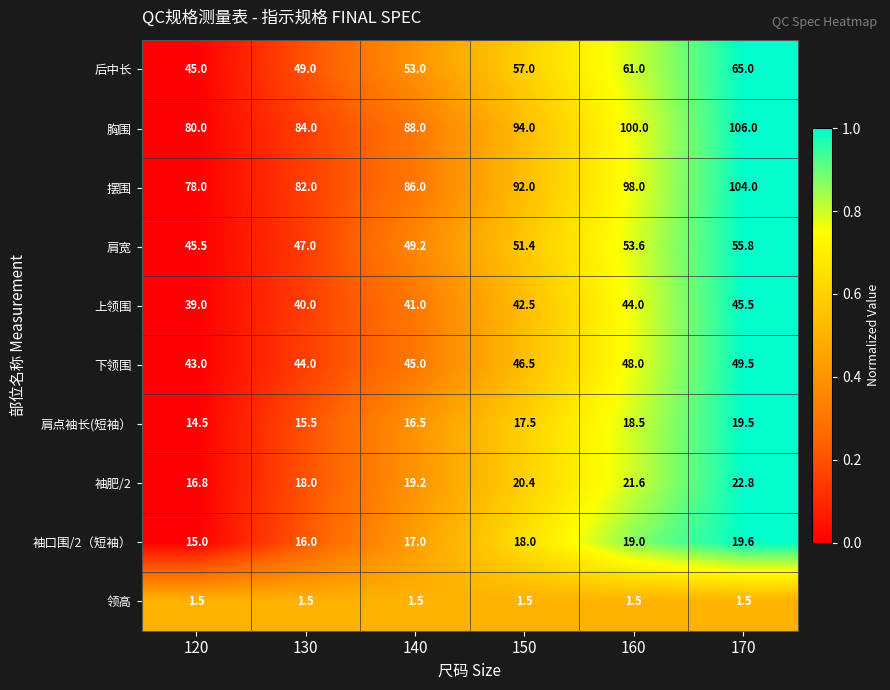

At which category does the chart reach its peak across all series?

170